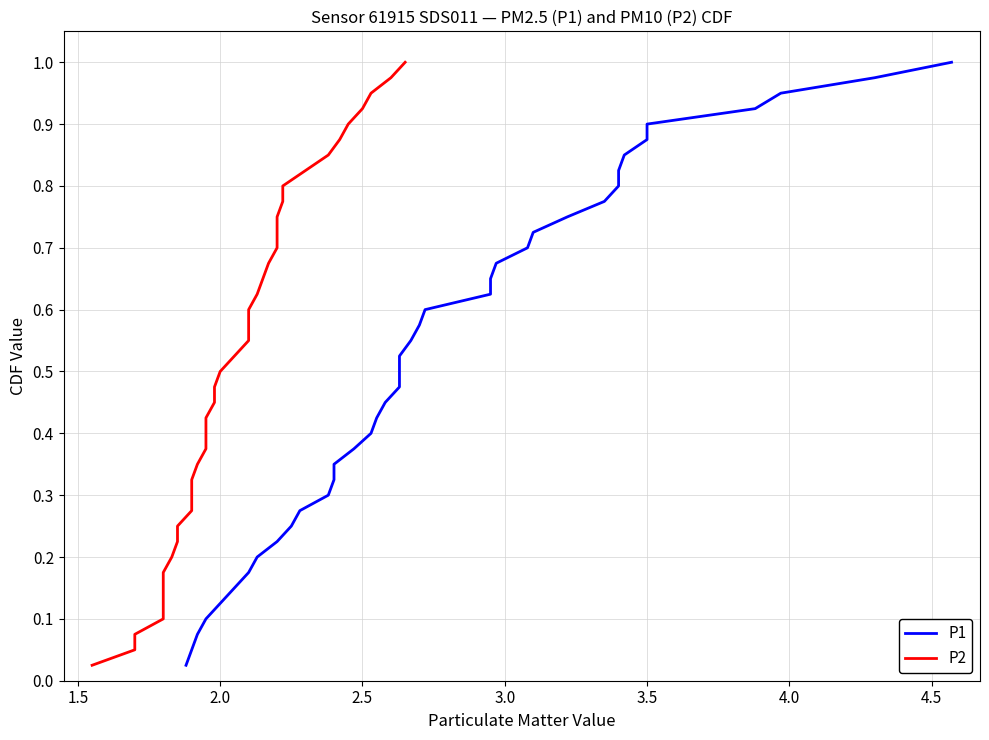

Does the chart have visible grid lines?

Yes